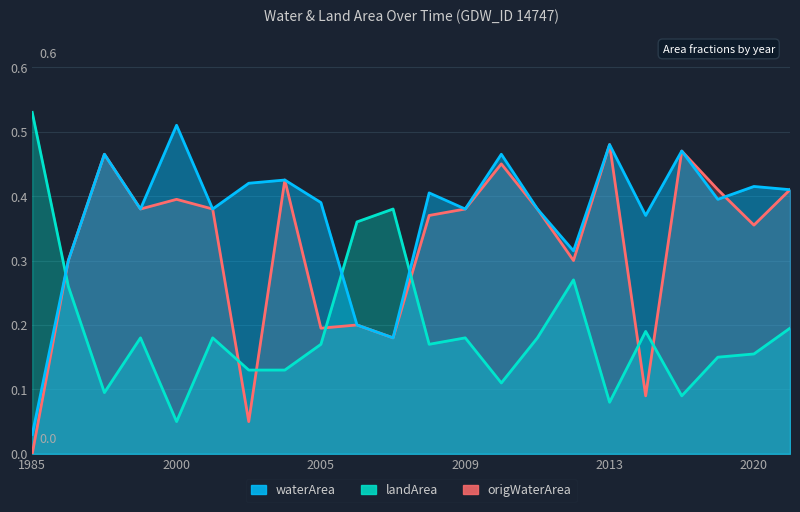

What is the difference between the maximum and second lowest values in the origWaterArea series?

0.4